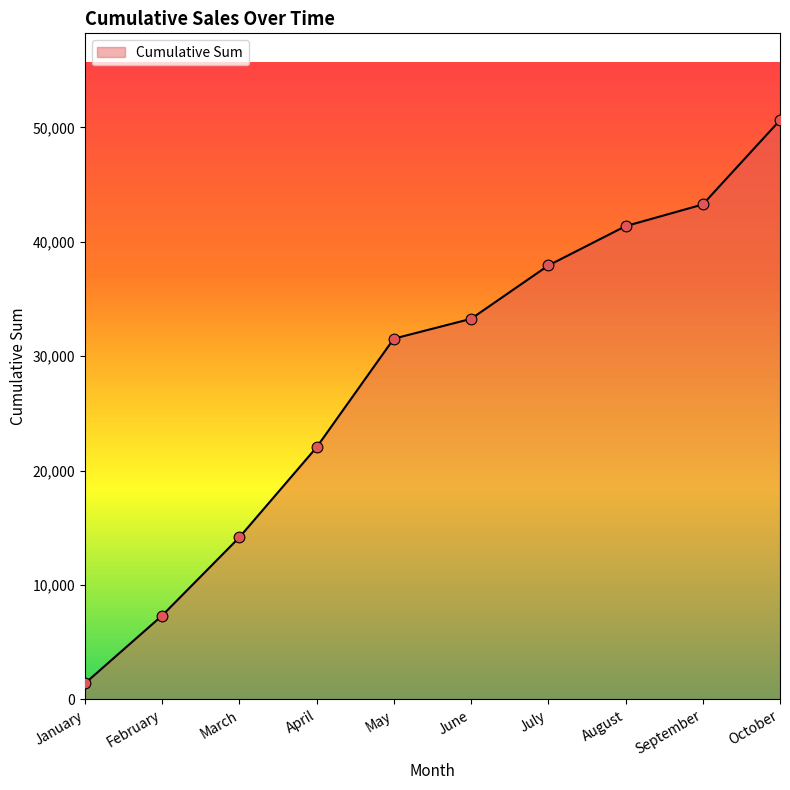

Approximately how many times larger is the value at April compared to March?

1.6